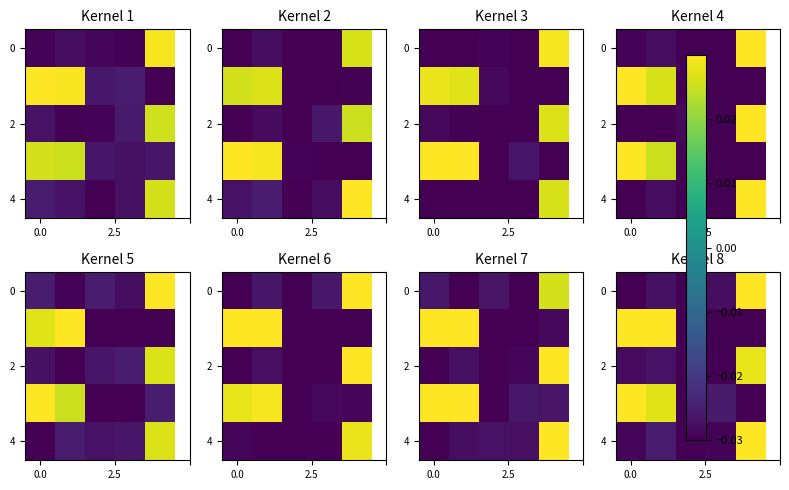

How many series are shown in this chart?

5